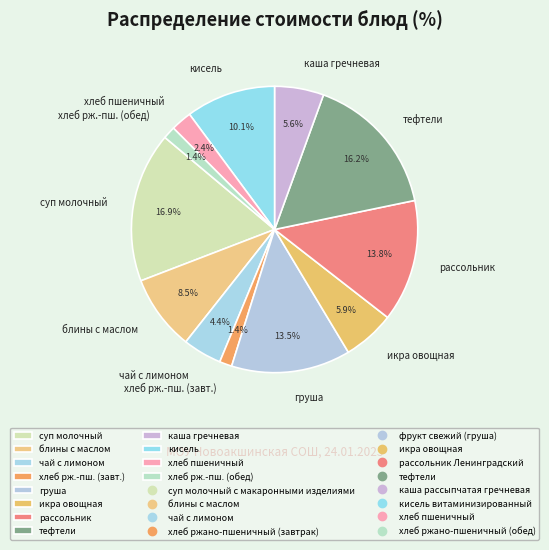

How many segments does this pie chart have?

12